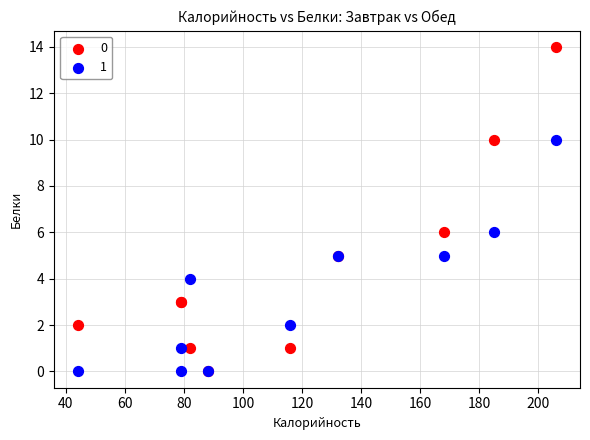

What are all the series names shown in the legend?

0, 1